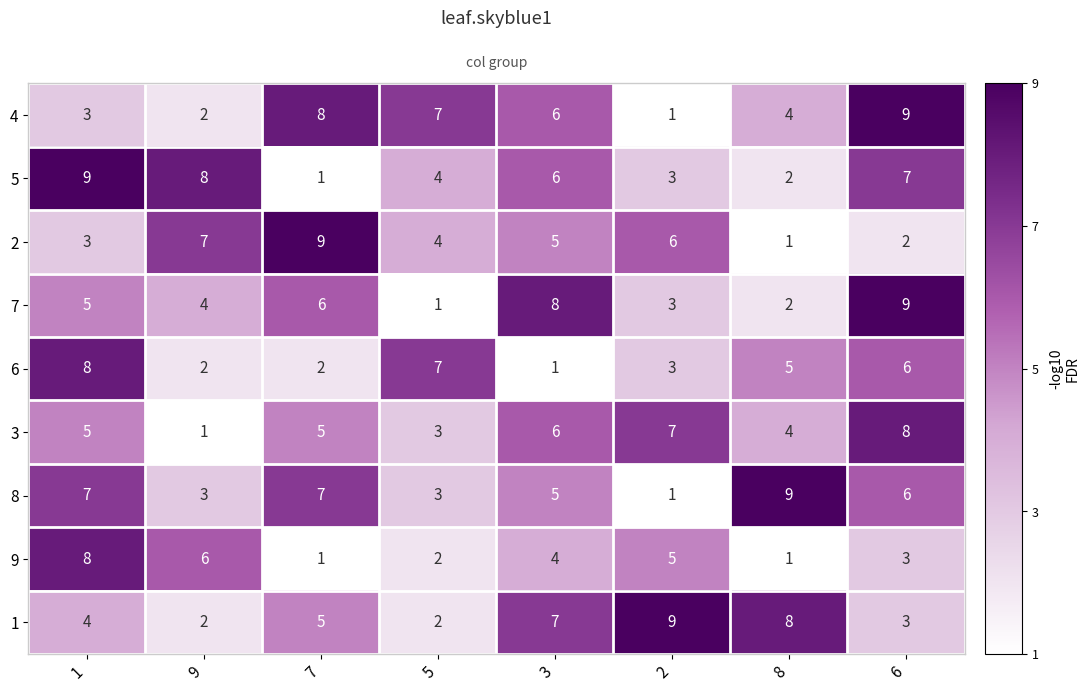

True or false: 2 has a value of 2 at 6.

True